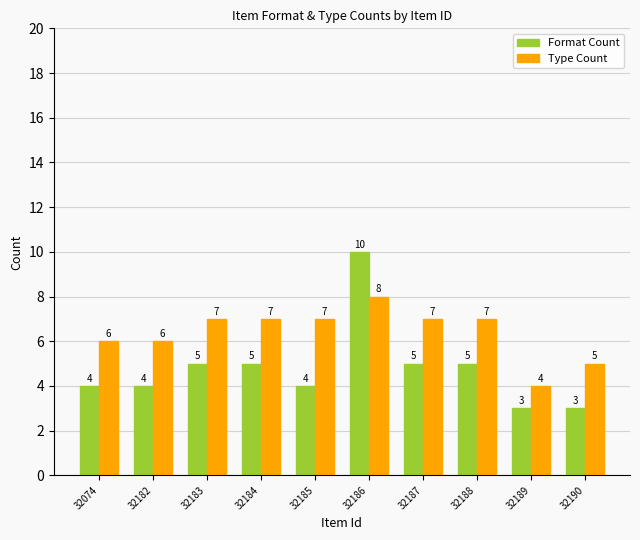

Reading right to left, what are all the values shown in this chart?

Format Count: 32190=3	32189=3	32188=5	32187=5	32186=10	32185=4	32184=5	32183=5	32182=4	32074=4
Type Count: 32190=5	32189=4	32188=7	32187=7	32186=8	32185=7	32184=7	32183=7	32182=6	32074=6